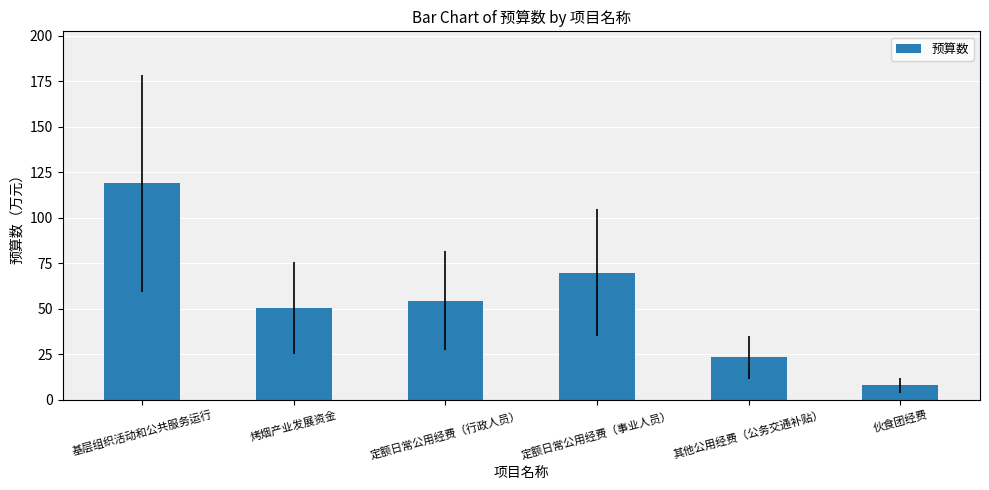

What is the value of the 1st bar from the left?

119.0